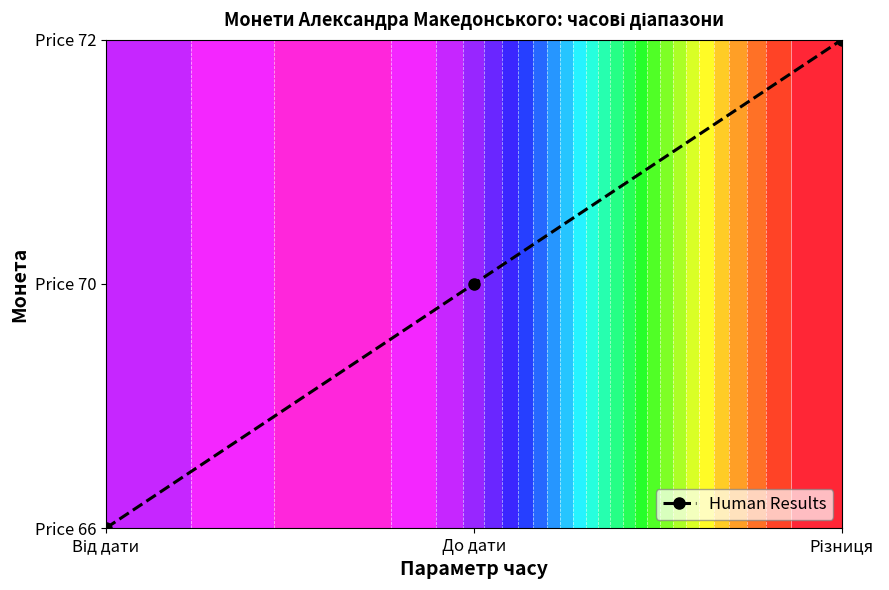

Reading right to left, list all the values displayed in this chart.

2	1	0